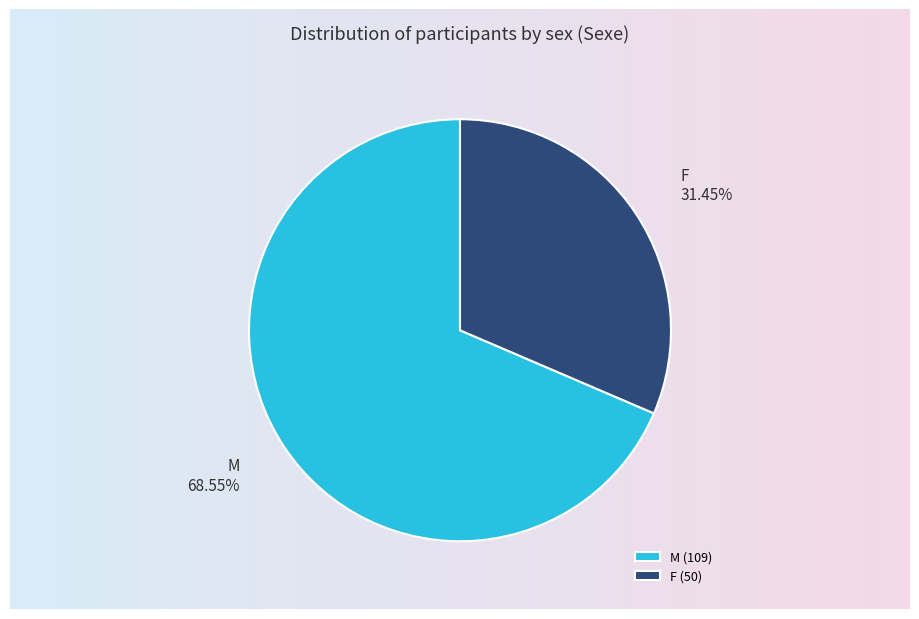

Combined, what portion of the pie is M and F?

100.0%